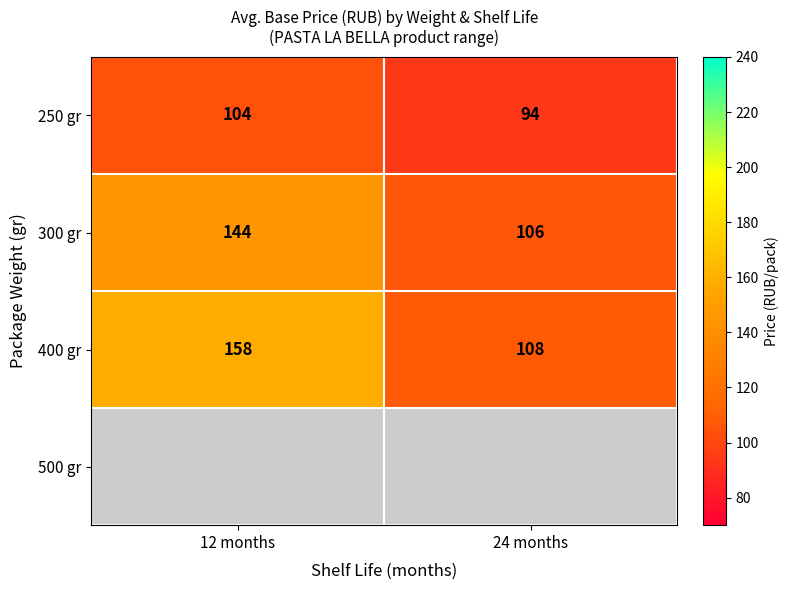

True or false: 250 gr has a value of 94 at 24 months.

True